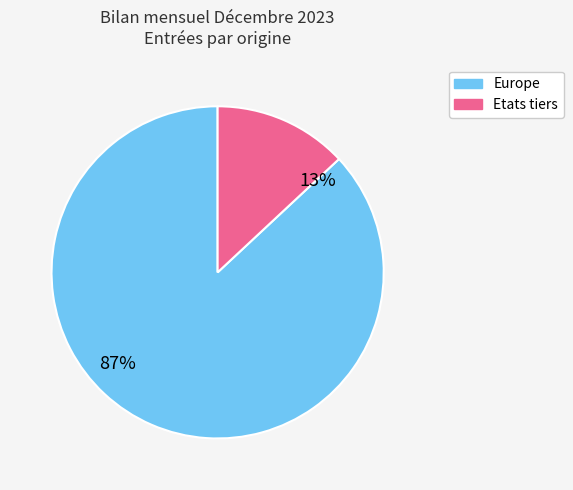

Count the number of slices in the pie.

2